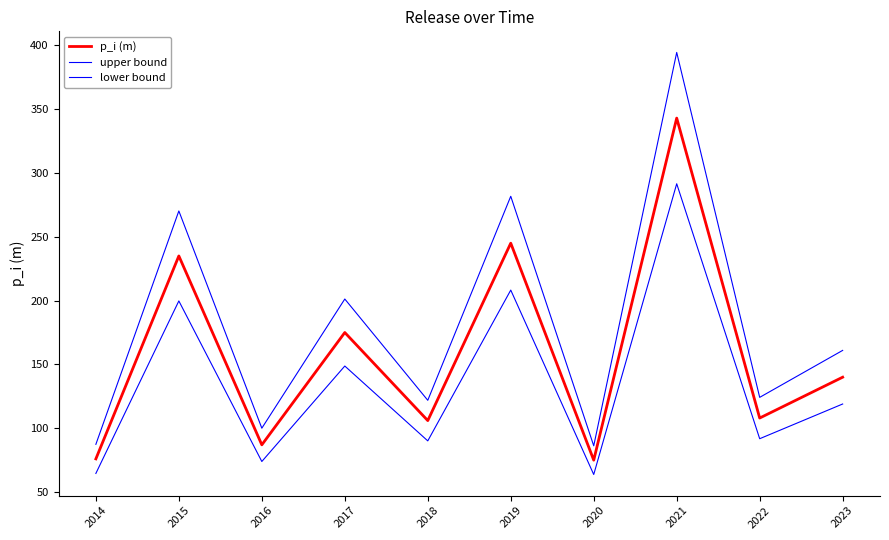

At which label does p_i (m) reach its minimum?

2020